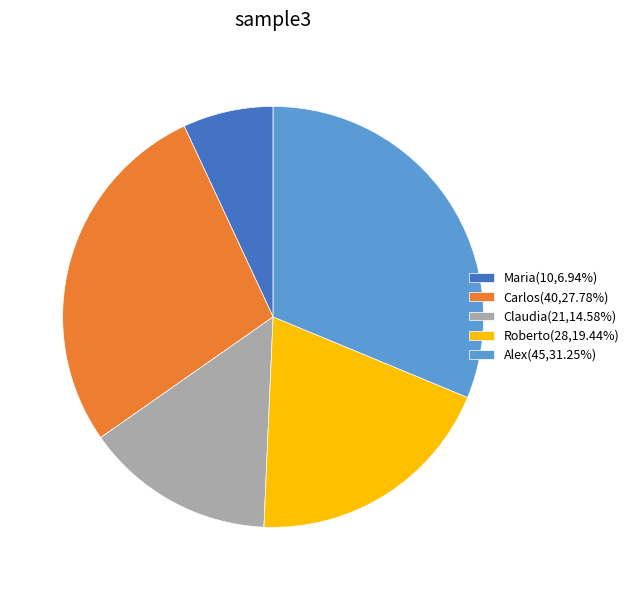

How many segments does this pie chart have?

5